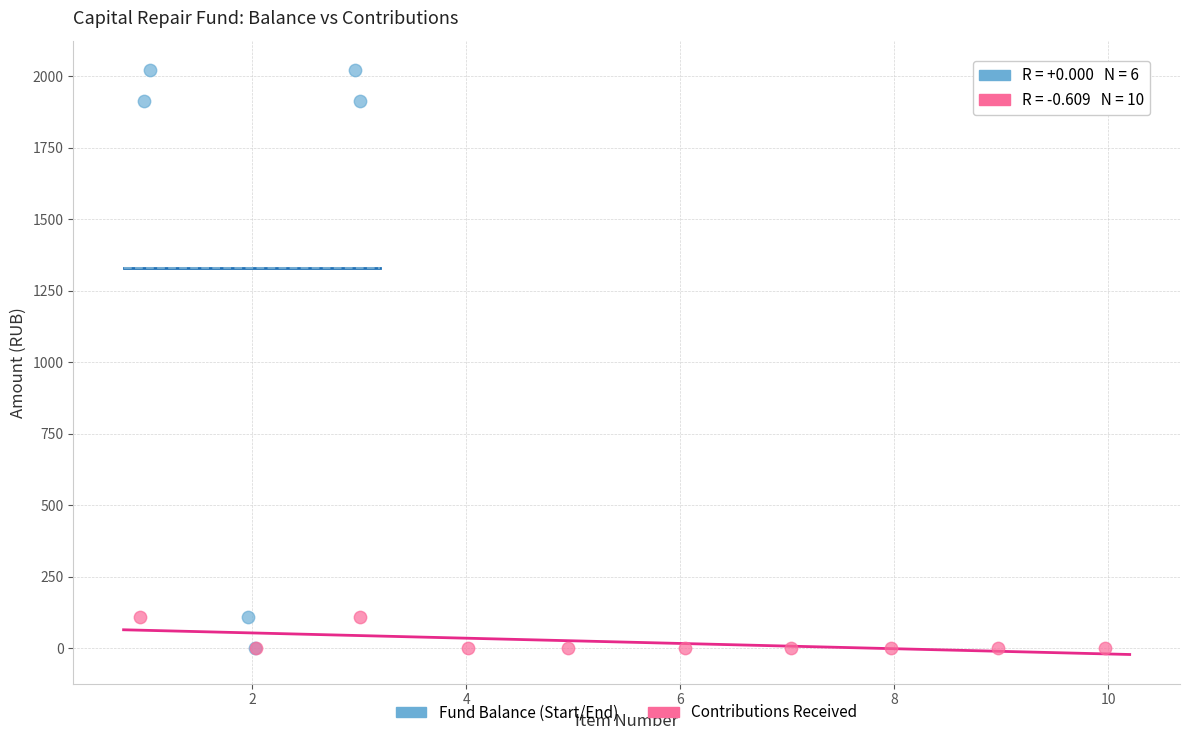

Which series reaches the maximum Y coordinate?

Fund Balance (Start/End)